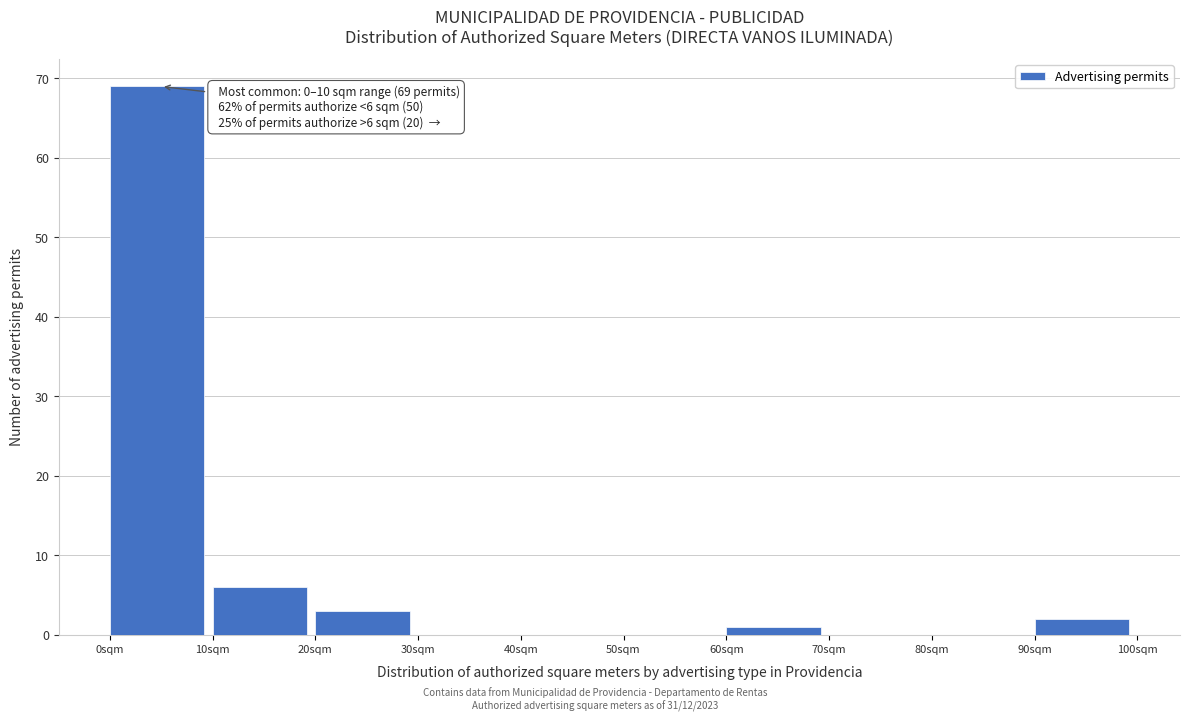

Over which range of the x-axis is the bar tallest?

0 to 10